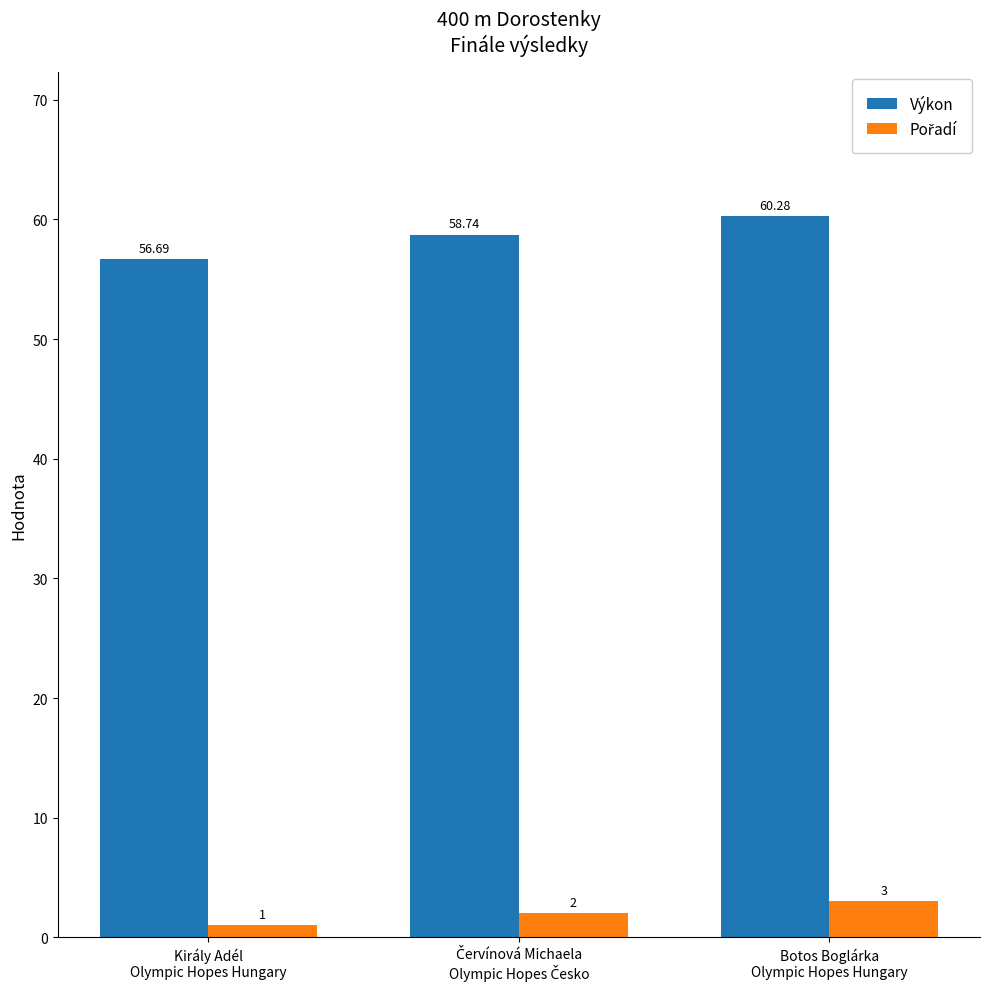

Which series has the widest spread of values?

Výkon